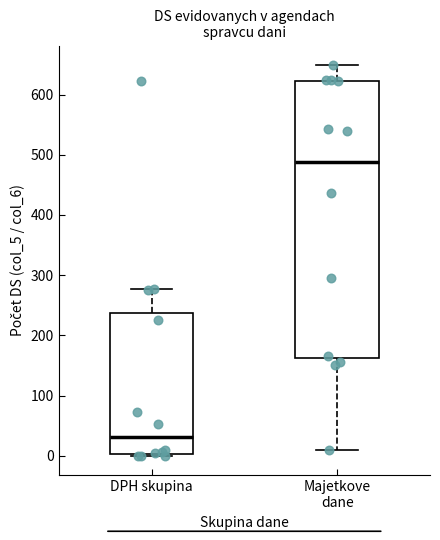

Where is the upper edge of the box for DPH skupina on the y-axis? The values are not printed on the chart, so give them approximately, as read against the axis.

240